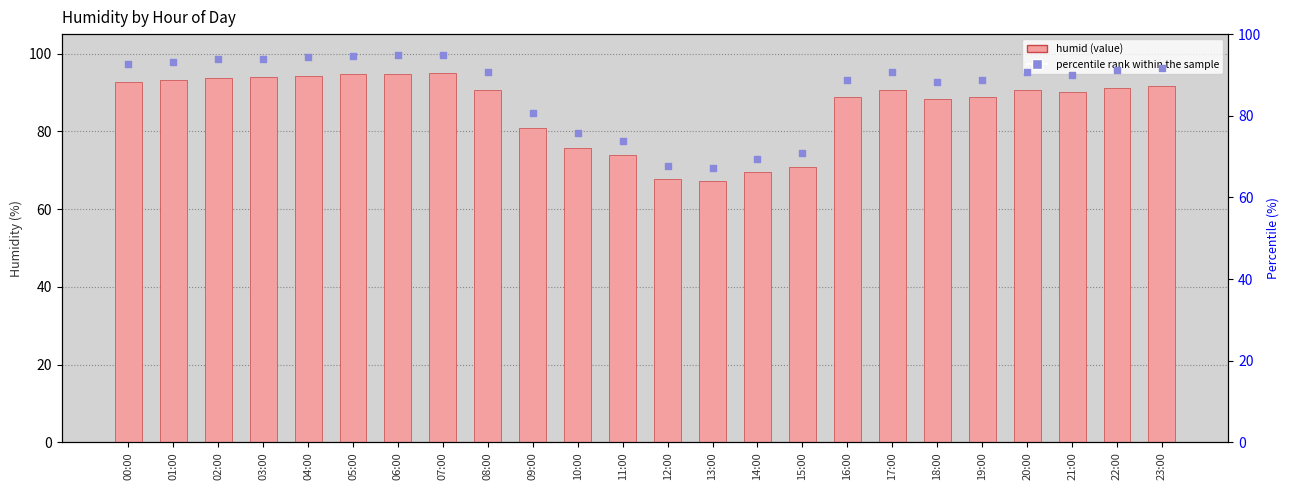

Which series has the largest Y range (max minus min)?

humid